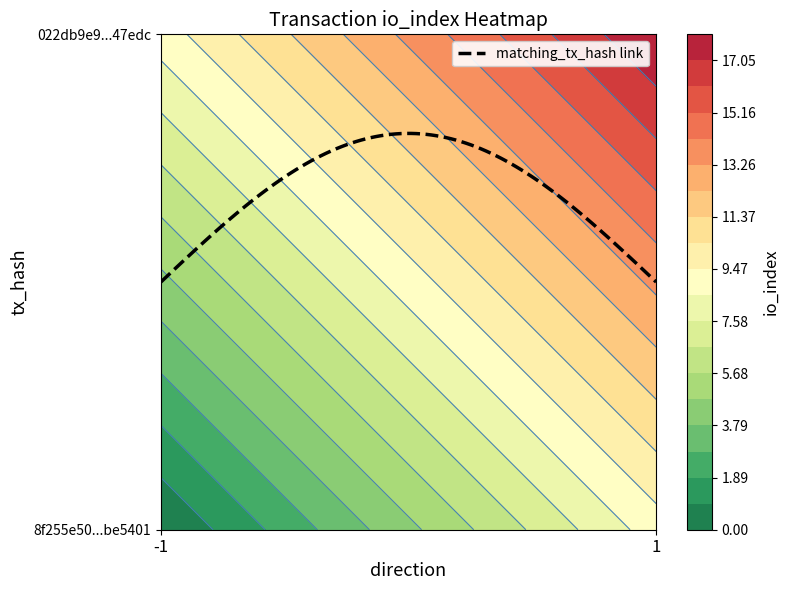

The 8f255e50f9541d75fa99deb8cbe0f3640be5401 series shows -1 at direction. True or false?

True